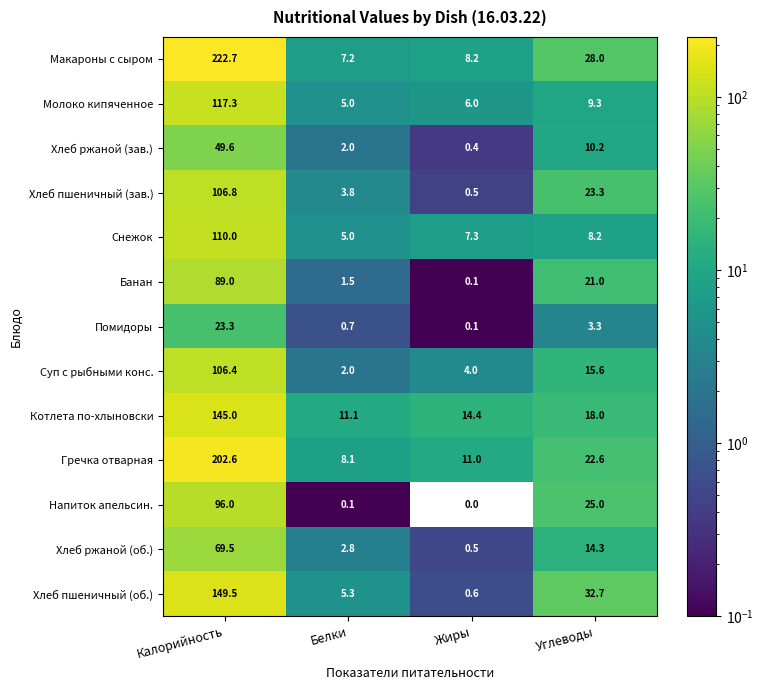

True or false: Хлеб пшеничный (об.) has a value of 32.7 at Углеводы.

True